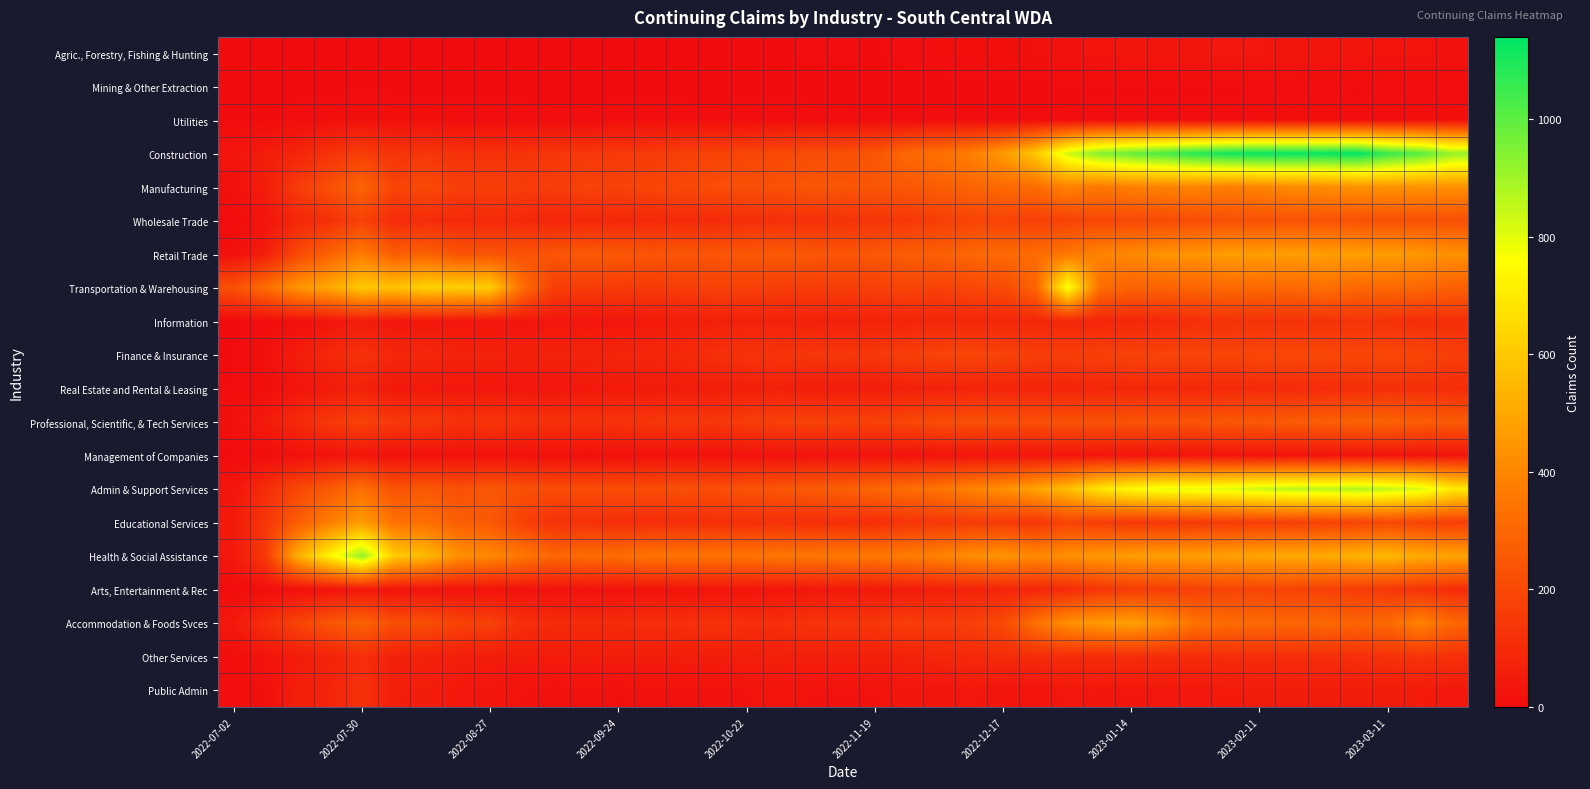

Reading left to right, extract all data points from this chart.

Agric., Forestry, Fishing & Hunting: 0	0	1	1	1	1	1	1	2	2	1	1	2	2	3	3	4	4	5	5	4	6	9	11	13	17	25	29	34	37	39	42	40	40	37	32	30	28	24
Mining & Other Extraction: 0	1	1	1	2	1	1	1	2	2	2	2	2	2	2	3	3	3	3	3	2	2	1	1	1	1	2	2	2	2	2	2	3	3	3	3	3	3	3
Utilities: 0	2	8	10	17	12	13	9	7	7	6	6	7	7	7	5	7	8	5	5	5	5	6	5	5	5	6	8	9	9	8	7	10	11	10	8	9	10	12
Construction: 31	56	82	127	166	131	140	125	124	128	144	143	152	154	170	180	189	199	214	221	243	306	333	378	460	600	830	943	987	1032	1082	1114	1127	1128	1127	1140	1055	1009	916
Manufacturing: 17	59	158	224	290	185	206	164	171	160	159	181	177	192	198	216	222	226	247	240	246	248	272	293	310	318	389	355	380	387	393	374	394	414	419	435	439	435	431
Wholesale Trade: 3	30	87	122	176	102	105	95	98	94	83	93	91	96	100	101	115	116	120	127	136	143	166	182	179	168	179	197	200	207	212	224	227	232	234	228	228	226	221
Retail Trade: 15	61	201	290	367	267	284	237	238	232	241	258	248	241	244	242	248	258	246	241	250	268	274	304	312	318	352	391	409	440	439	471	468	470	467	474	467	450	431
Transportation & Warehousing: 224	321	445	501	602	577	629	617	612	323	166	160	158	156	163	175	173	164	162	166	170	187	176	195	205	291	769	324	282	288	292	307	307	304	328	305	307	301	278
Information: 0	6	13	32	52	37	40	34	33	34	34	34	36	45	59	66	70	71	71	67	74	81	83	89	89	87	86	84	91	94	117	125	127	127	125	130	124	111	116
Finance & Insurance: 4	18	56	92	127	85	90	77	75	64	77	79	81	90	96	118	129	132	140	142	145	167	185	190	181	167	167	172	182	184	187	186	194	194	198	191	196	186	166
Real Estate and Rental & Leasing: 4	10	29	47	72	41	44	40	36	36	33	42	47	47	53	56	62	65	56	53	54	68	69	75	77	77	78	89	88	88	92	97	102	102	103	114	116	117	105
Professional, Scientific, & Tech Services: 17	52	101	146	181	146	150	124	136	127	126	126	132	138	149	143	163	174	179	177	177	190	214	225	223	222	228	226	232	236	238	247	252	261	274	283	285	265	261
Management of Companies: 0	6	17	23	32	18	21	21	20	18	17	15	16	20	22	21	22	23	24	24	24	25	28	30	28	30	31	31	28	26	28	28	27	26	26	29	31	30	29
Admin & Support Services: 31	106	196	258	329	231	251	221	250	225	211	212	213	214	221	216	232	242	262	276	299	320	344	391	431	489	566	685	748	791	790	806	838	859	856	874	849	815	700
Educational Services: 49	140	267	376	467	336	327	274	252	172	123	122	112	109	111	116	118	120	115	115	110	136	145	156	154	135	182	157	145	142	150	156	164	169	177	184	195	179	163
Health & Social Assistance: 43	156	524	729	920	605	552	433	407	356	297	319	322	345	345	342	344	351	349	361	359	371	390	425	444	410	432	456	469	473	475	482	492	508	509	533	553	508	490
Arts, Entertainment & Rec: 1	8	13	25	40	26	26	24	25	24	23	23	25	27	29	30	30	32	40	44	45	54	64	74	80	89	102	139	159	165	174	185	186	181	173	162	142	131	108
Accommodation & Foods Svces: 46	112	186	241	286	216	219	182	177	113	104	103	103	114	118	125	116	114	132	136	141	167	154	172	206	331	428	461	480	423	337	315	311	295	307	290	308	389	299
Other Services: 7	28	52	75	113	69	71	59	54	53	53	55	56	58	61	59	61	63	62	63	65	75	86	96	103	105	103	103	110	103	103	107	108	112	114	117	125	134	119
Public Admin: 7	16	60	80	122	58	57	44	35	26	18	20	17	21	19	23	25	31	26	26	25	36	36	41	31	28	41	36	37	42	40	48	50	50	49	52	52	49	42